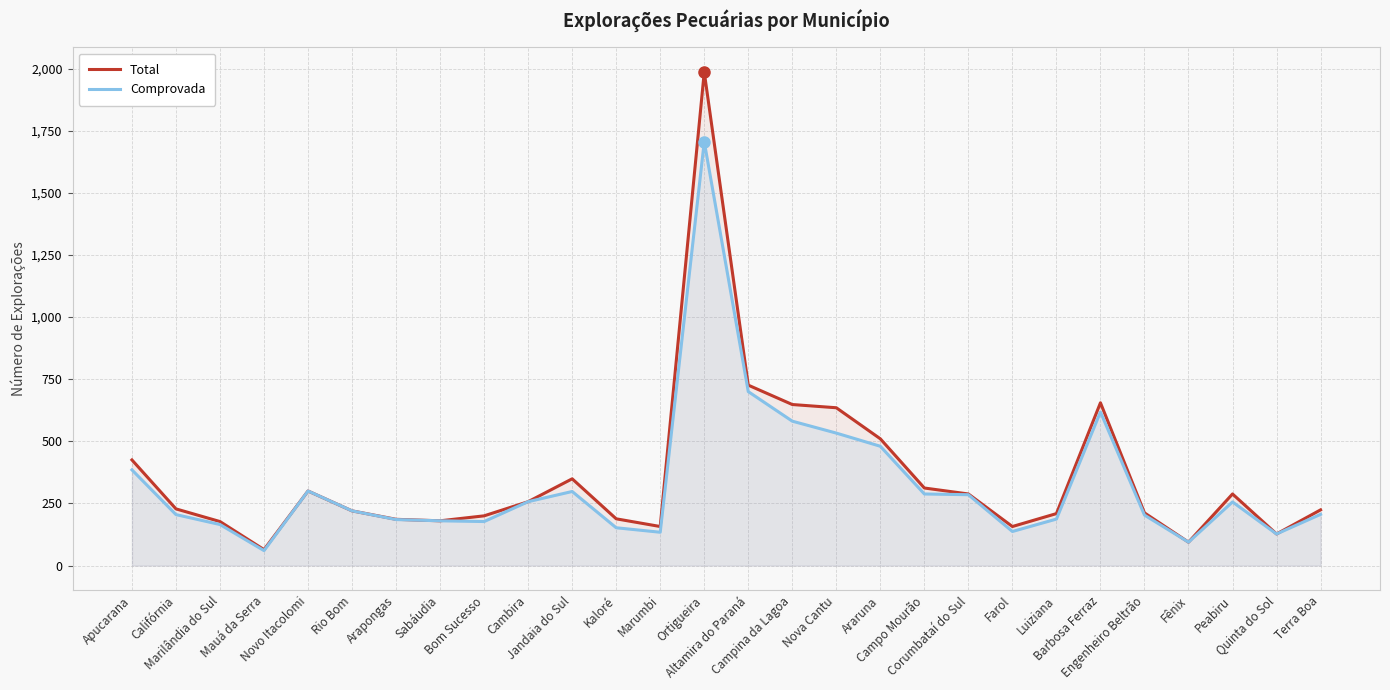

How many lines are shown in the chart?

2